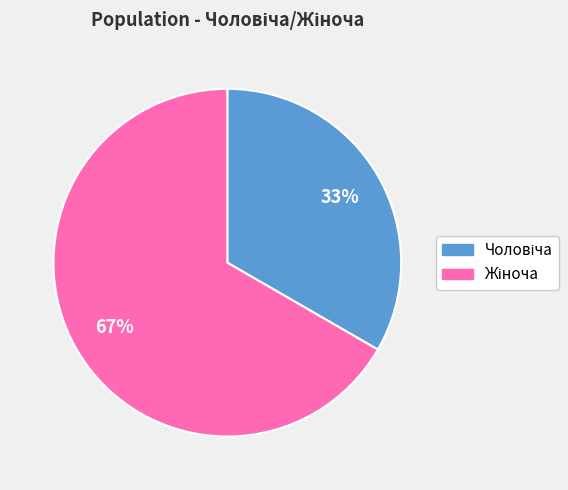

To the nearest percent, what is the average slice percentage?

50%